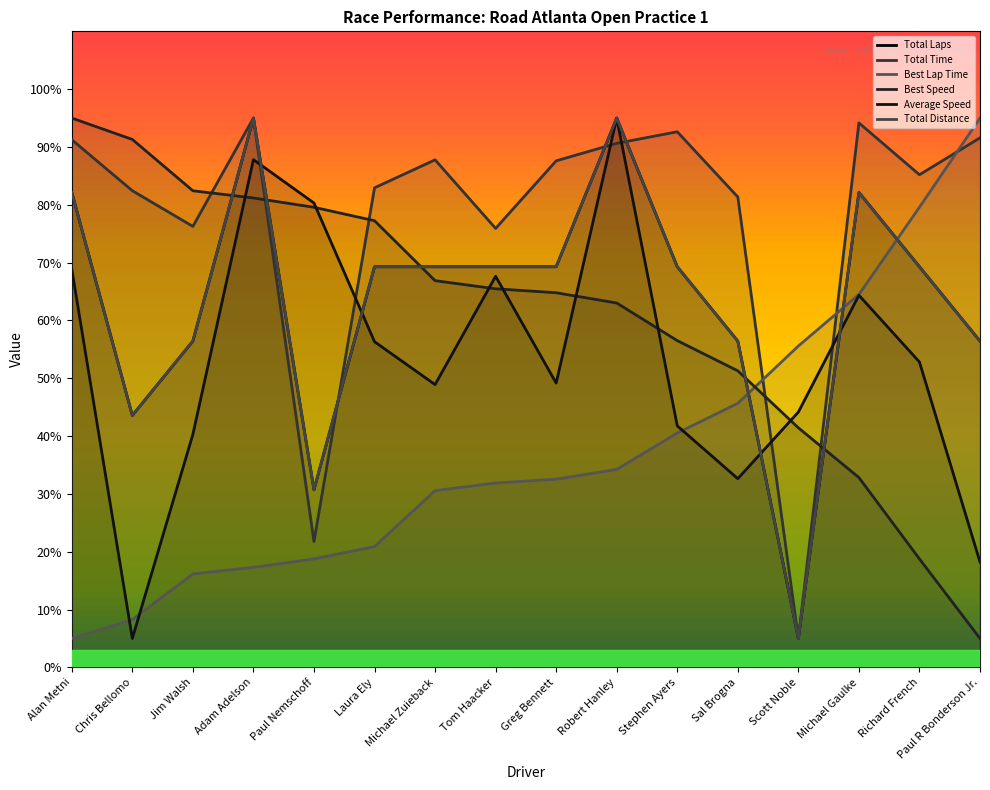

What are all the series names shown in the legend?

Total Laps, Total Time, Best Lap Time, Best Speed, Average Speed, Total Distance